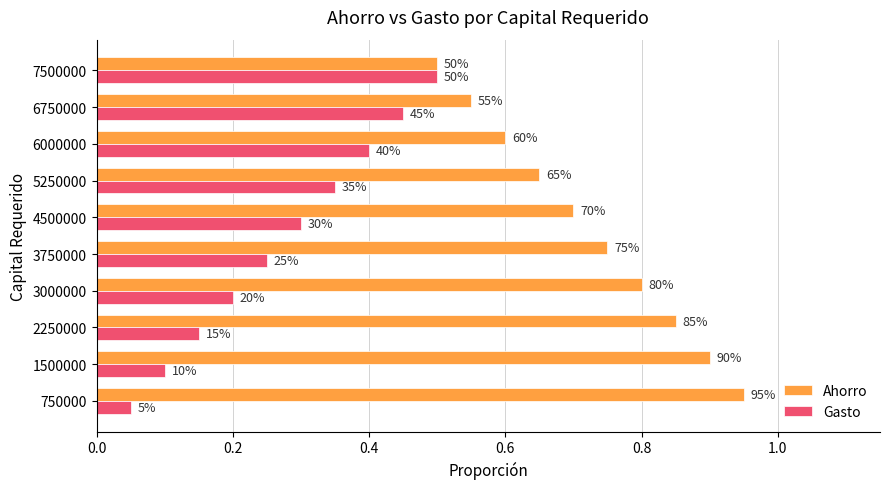

Which series has the largest total across all categories?

Ahorro